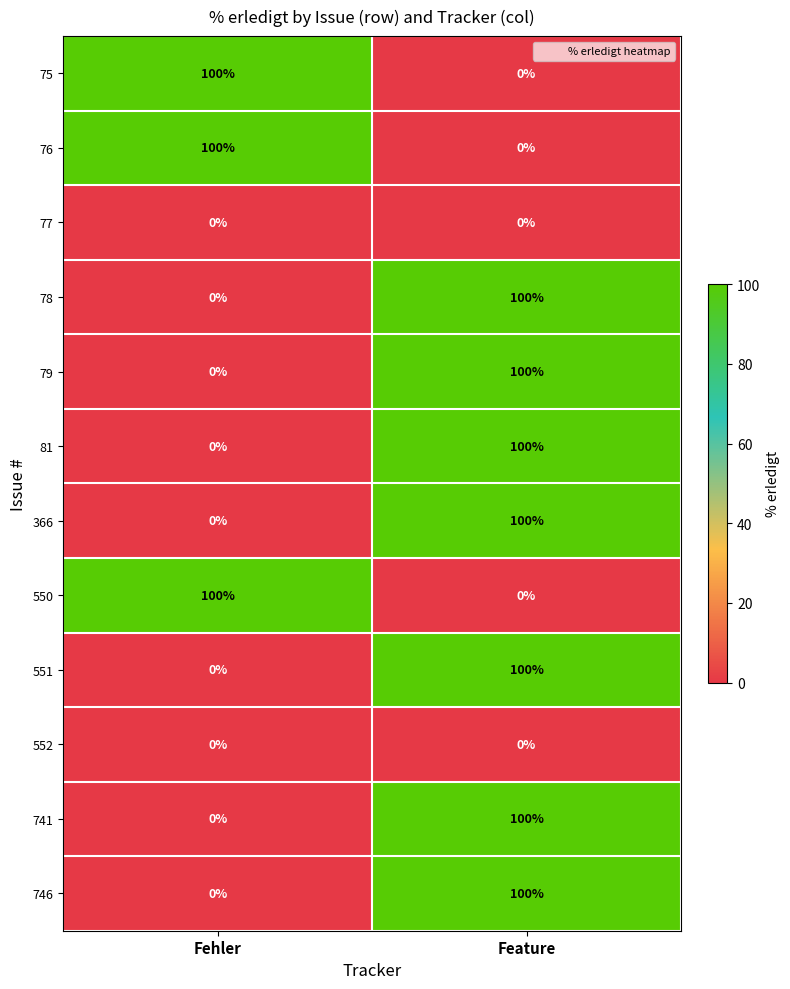

What is the total value across all series at Feature?

700